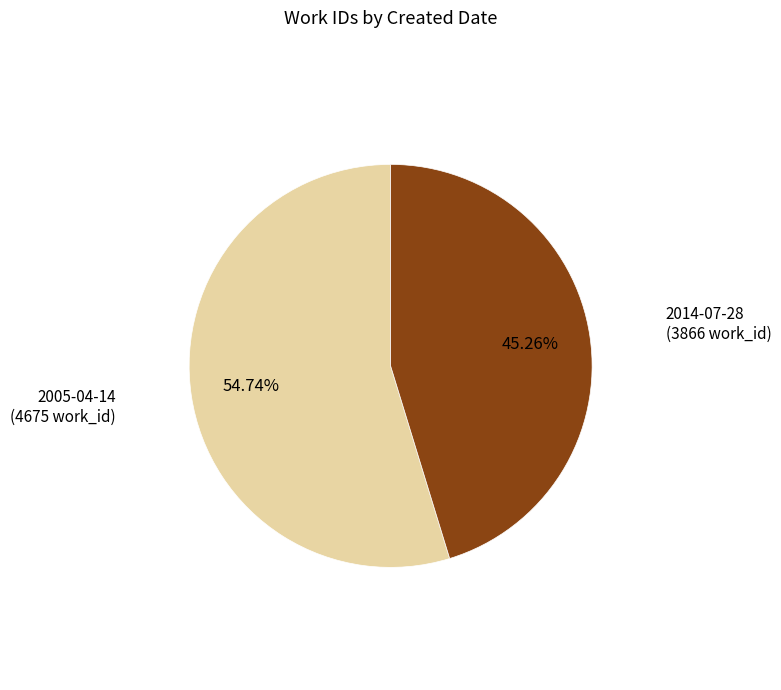

What percentage is NOT represented by 2005-04-14?

45.3%